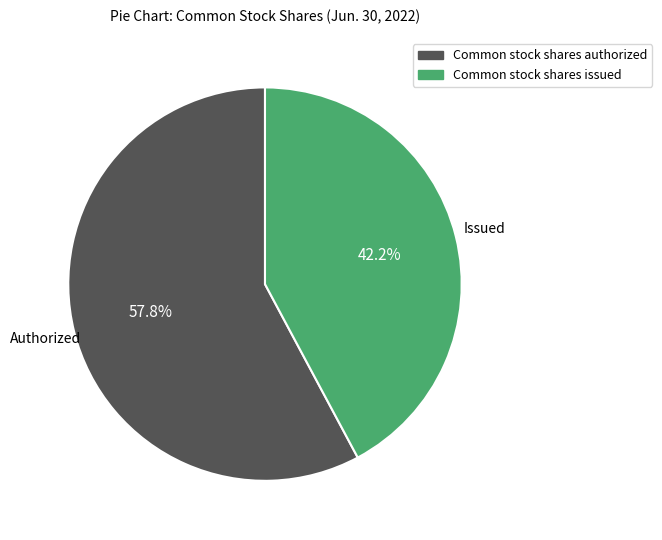

Approximately how many times larger is the value at Common stock shares issued compared to Common stock shares authorized?

0.7